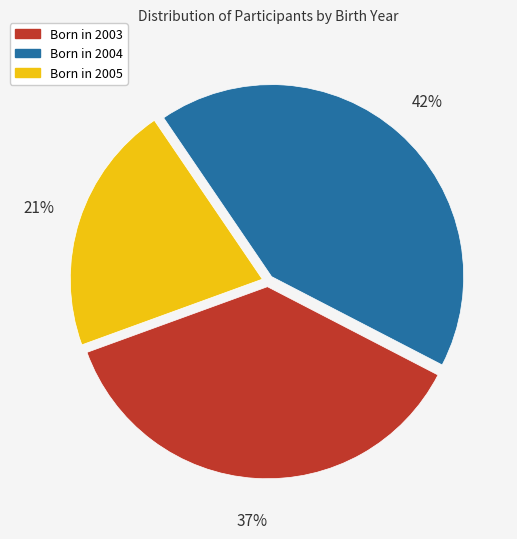

Is there a majority slice in this chart?

No